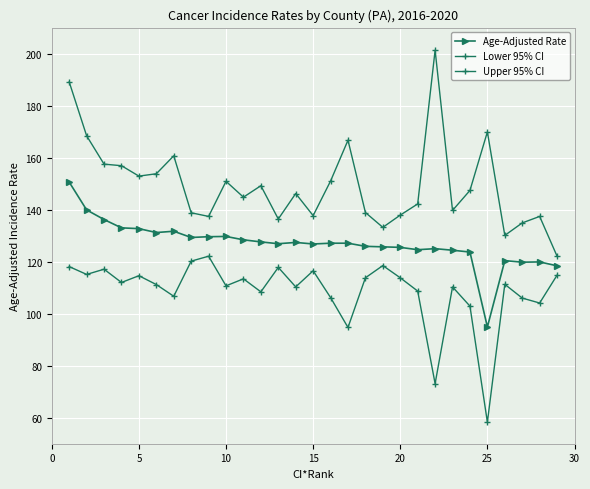

Is this an area chart (filled region under the line)?

No